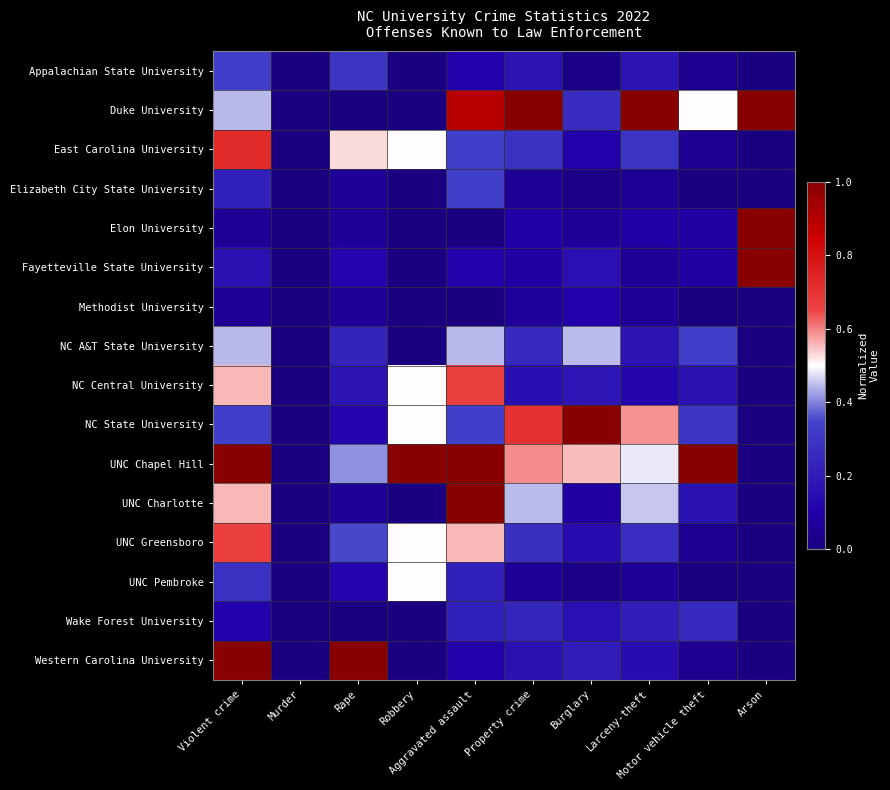

At Larceny-theft, list the series in order from largest to smallest.

Duke University, NC State University, UNC Chapel Hill, UNC Charlotte, East Carolina University, UNC Greensboro, Wake Forest University, Appalachian State University, NC A&T State University, Western Carolina University, NC Central University, Elon University, Fayetteville State University, Methodist University, UNC Pembroke, Elizabeth City State University